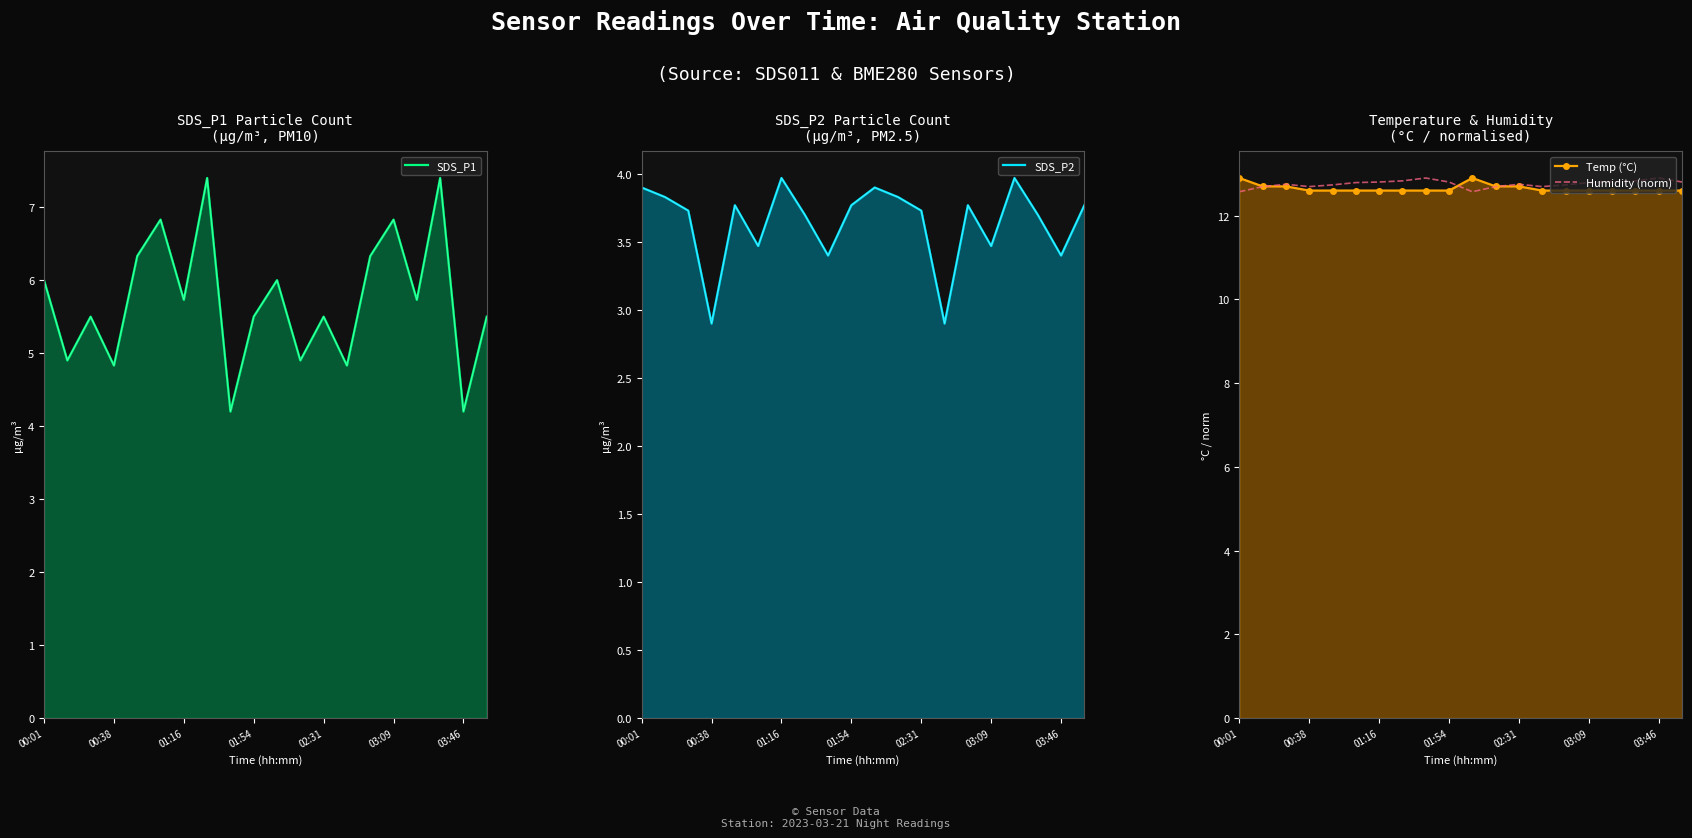

What is the approximate value of Humidity (norm) at 03:46?

12.9